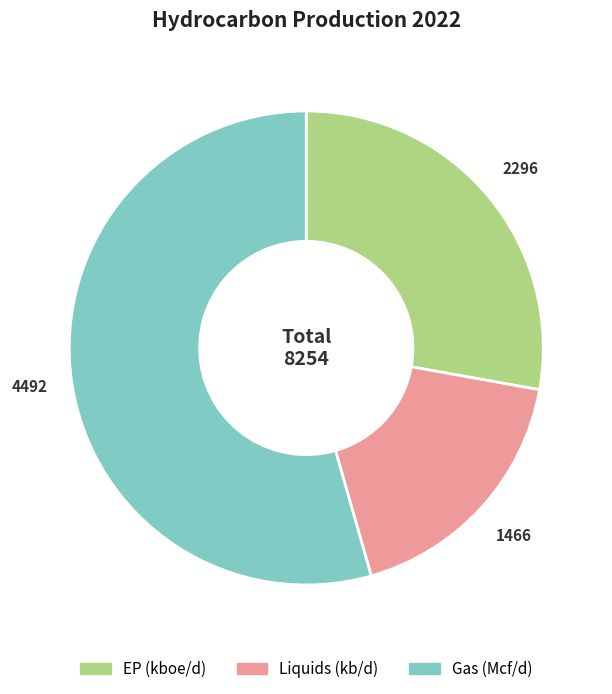

Rank the categories by value from highest to lowest.

Gas (Mcf/d), EP (kboe/d), Liquids (kb/d)